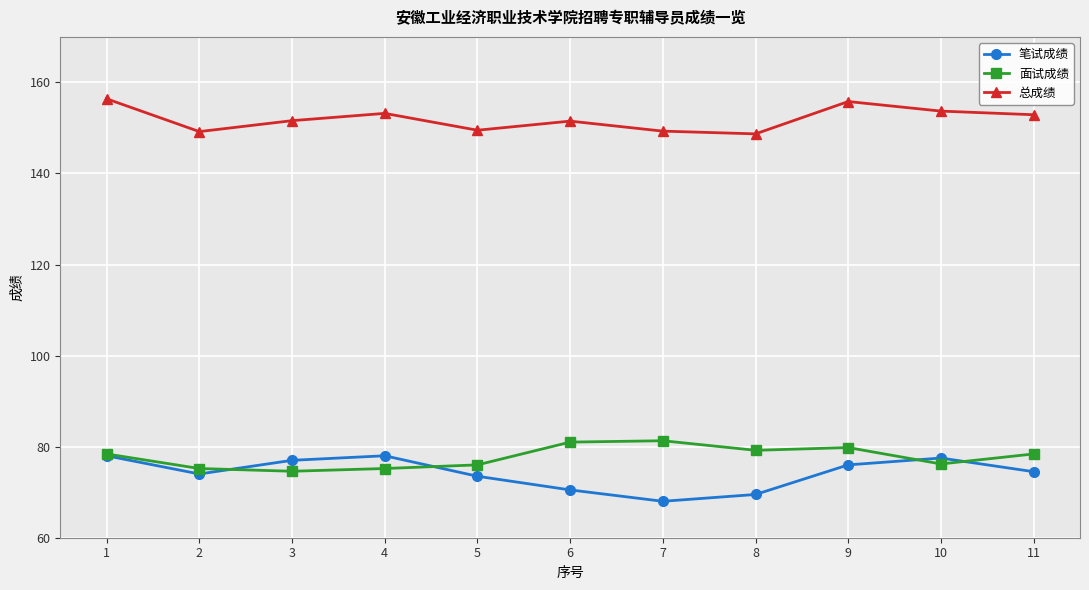

Does the chart have visible grid lines?

Yes